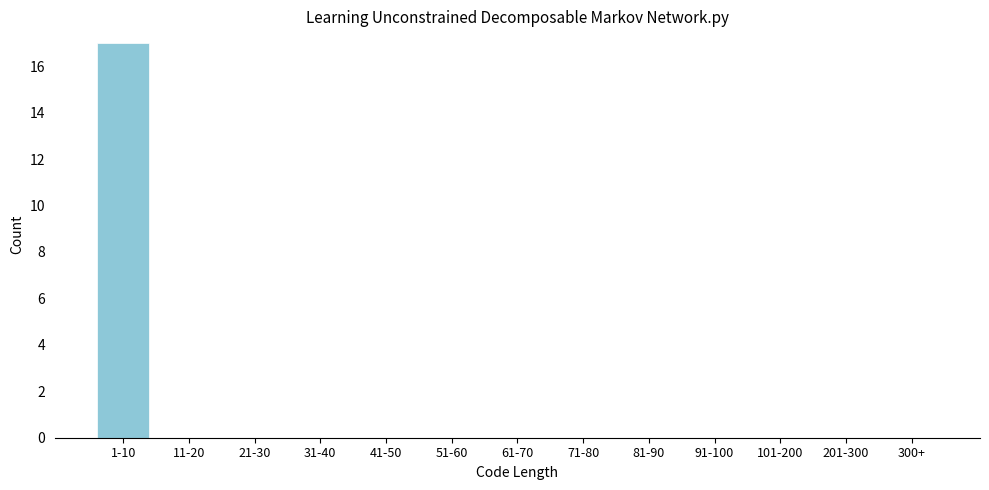

Reading right to left, transcribe all the data shown in this chart.

300+=0	201-300=0	101-200=0	91-100=0	81-90=0	71-80=0	61-70=0	51-60=0	41-50=0	31-40=0	21-30=0	11-20=0	1-10=17